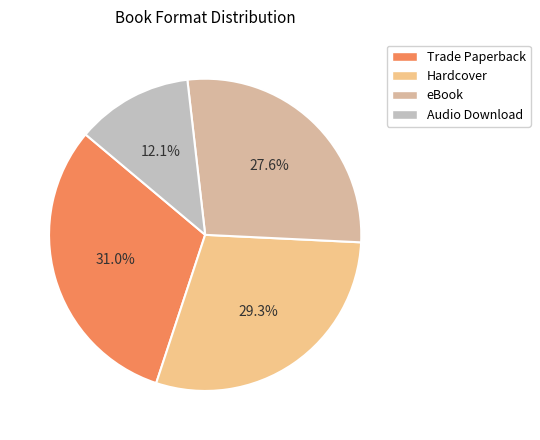

Which category has the biggest portion of the pie?

Trade Paperback